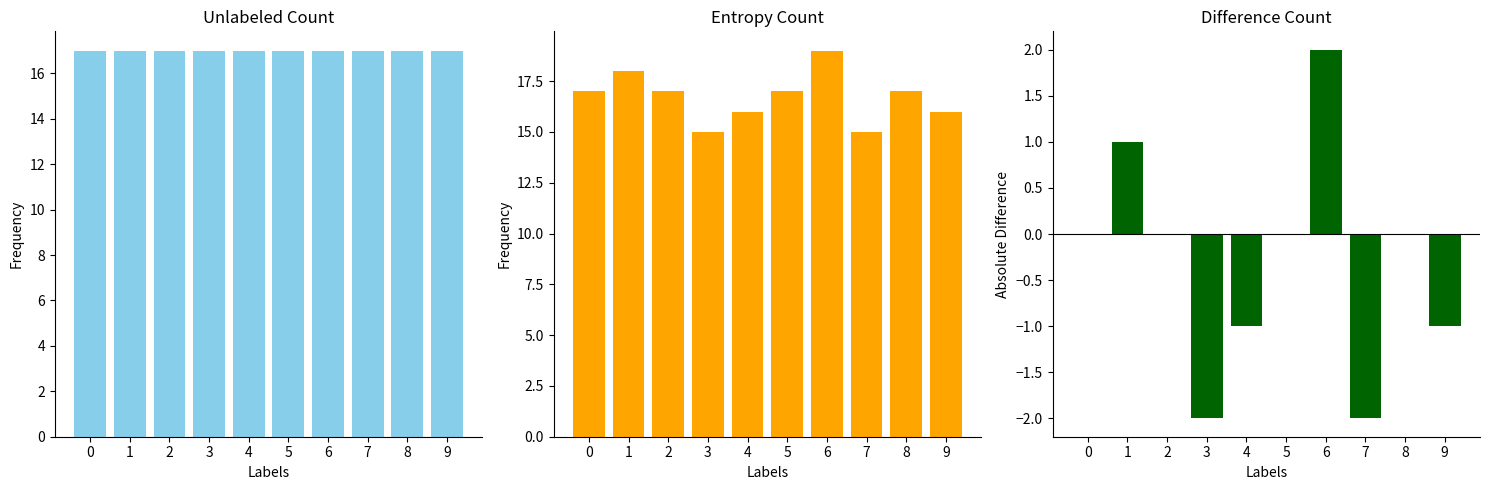

What are all the series names shown in the legend?

Monto bruto de las comisiones, Monto neto de las comisiones, Diferencia